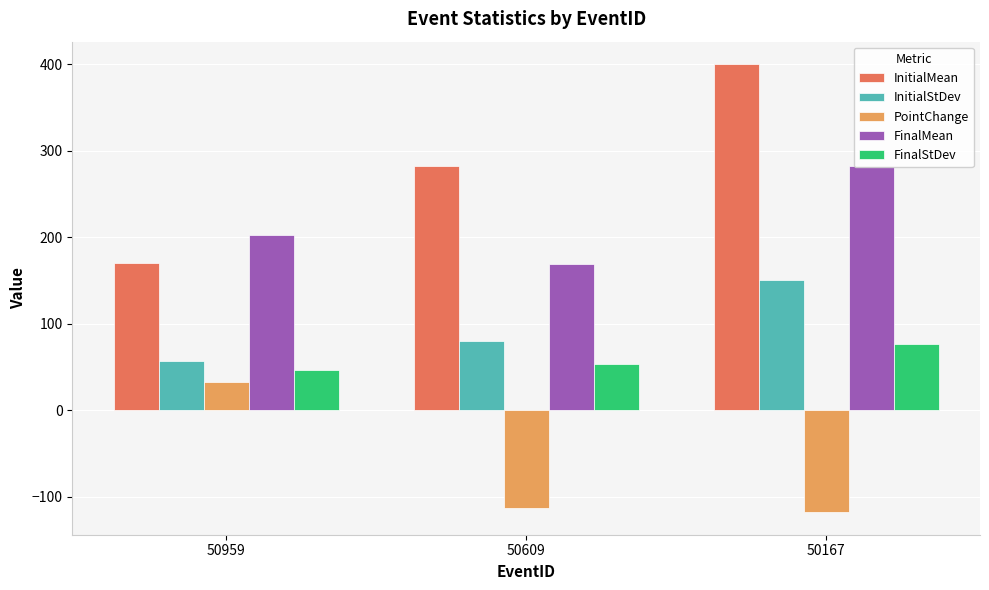

Between 50167 and 50609, which is larger?

50167